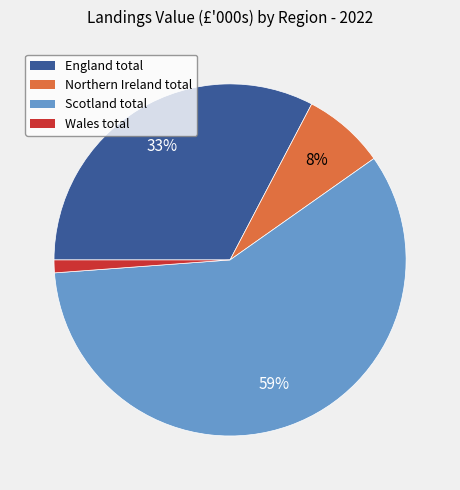

Do Northern Ireland total and England total together represent more than half of the pie?

No